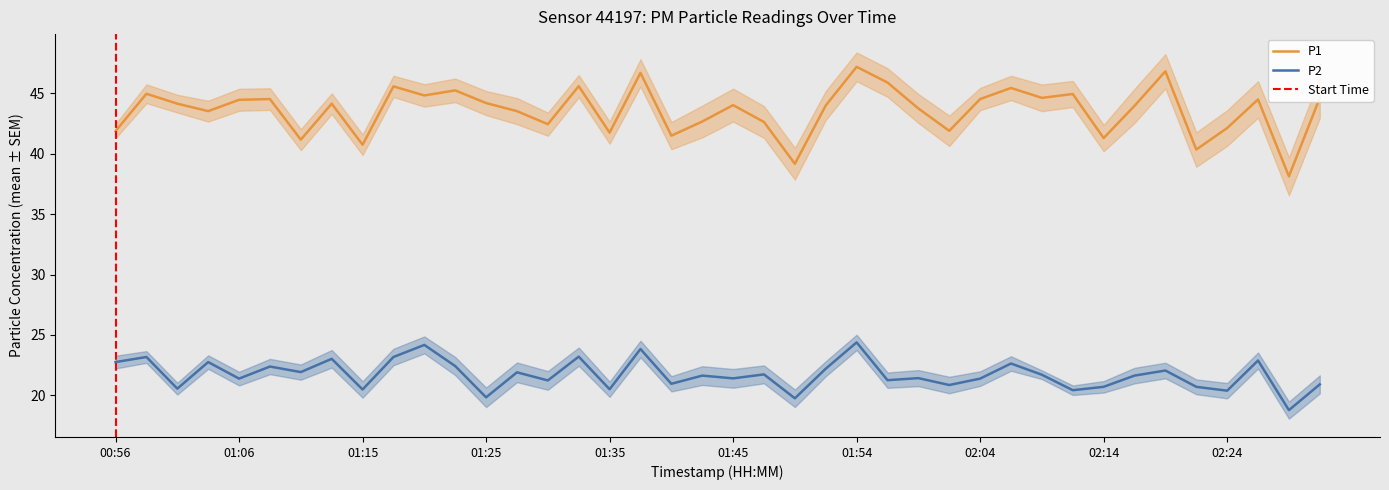

Is it true that P1 equals 66.9 at 02:31?

False